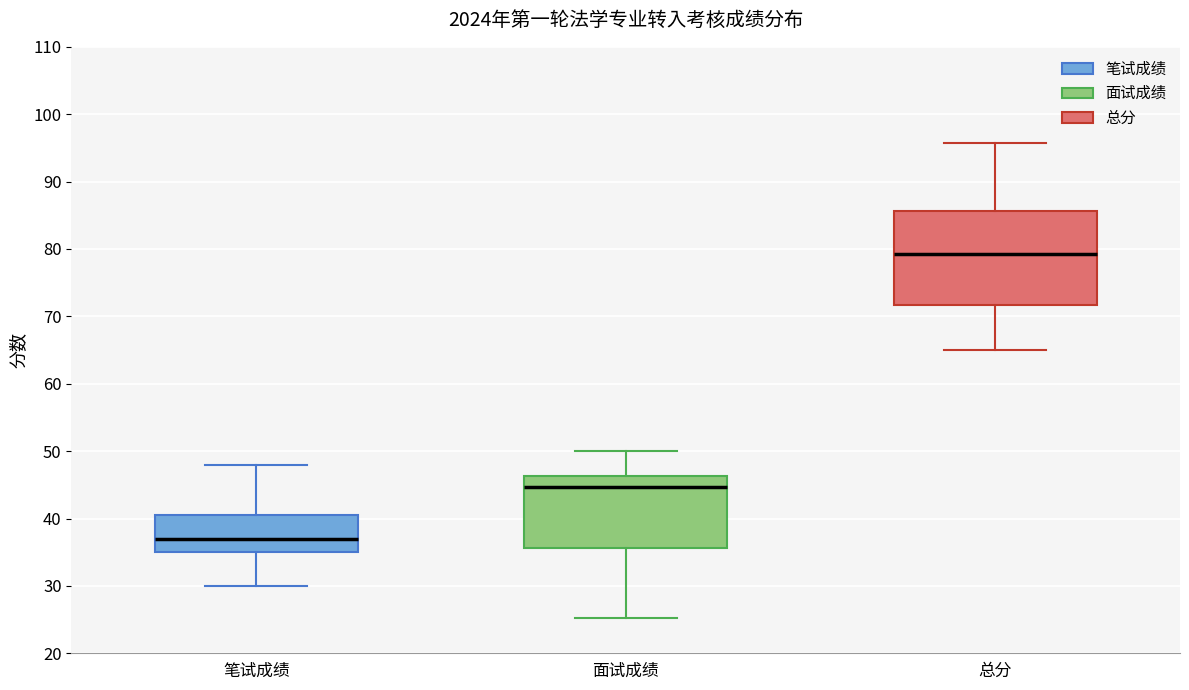

Which box's median line is the lowest?

笔试成绩